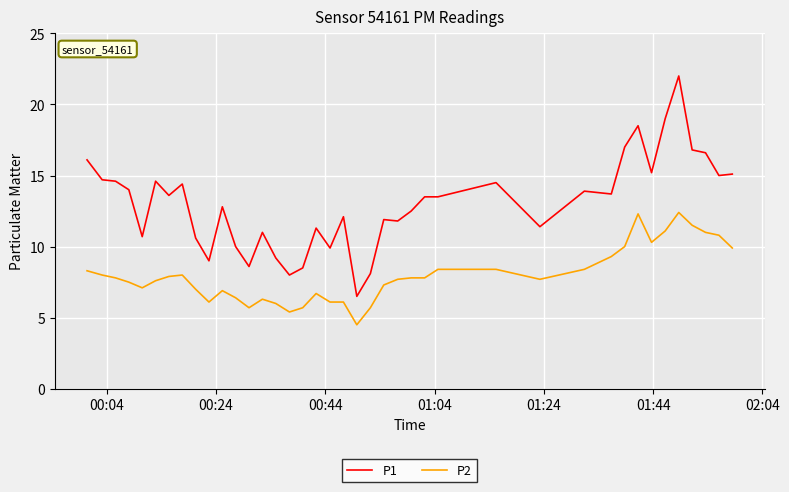

What is the greatest value displayed?

22.0